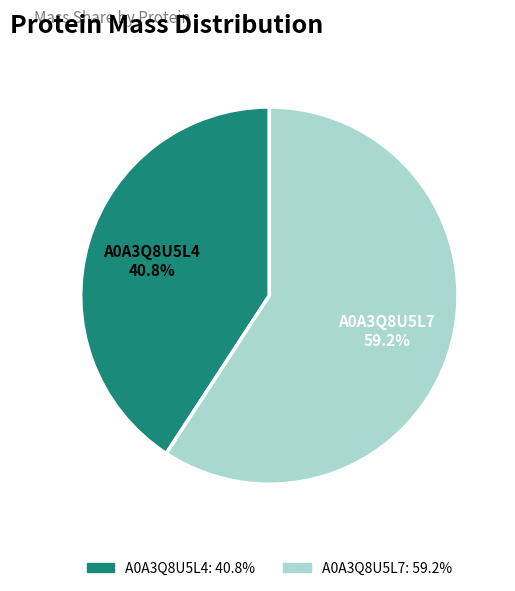

Which slice represents more than half of the pie?

A0A3Q8U5L7